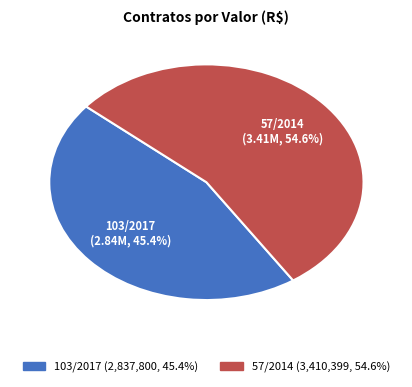

Combined, what portion of the pie is 103/2017 and 57/2014?

100.0%